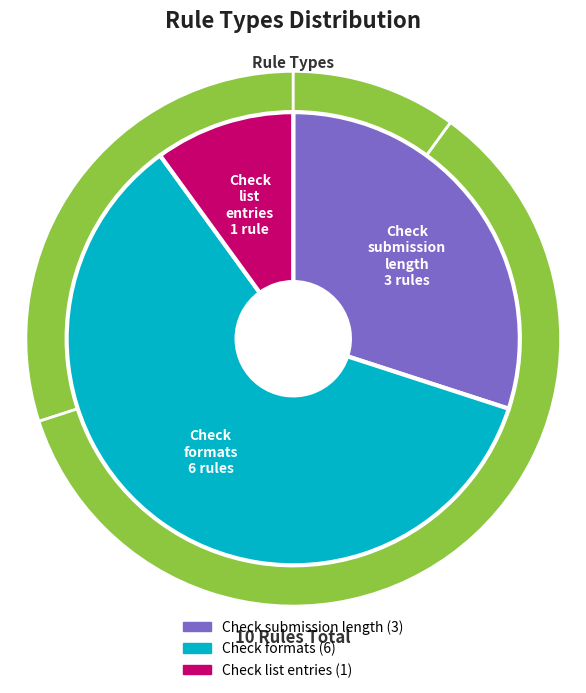

To the nearest percent, what is the combined percentage of Check submission length and Check formats?

90%